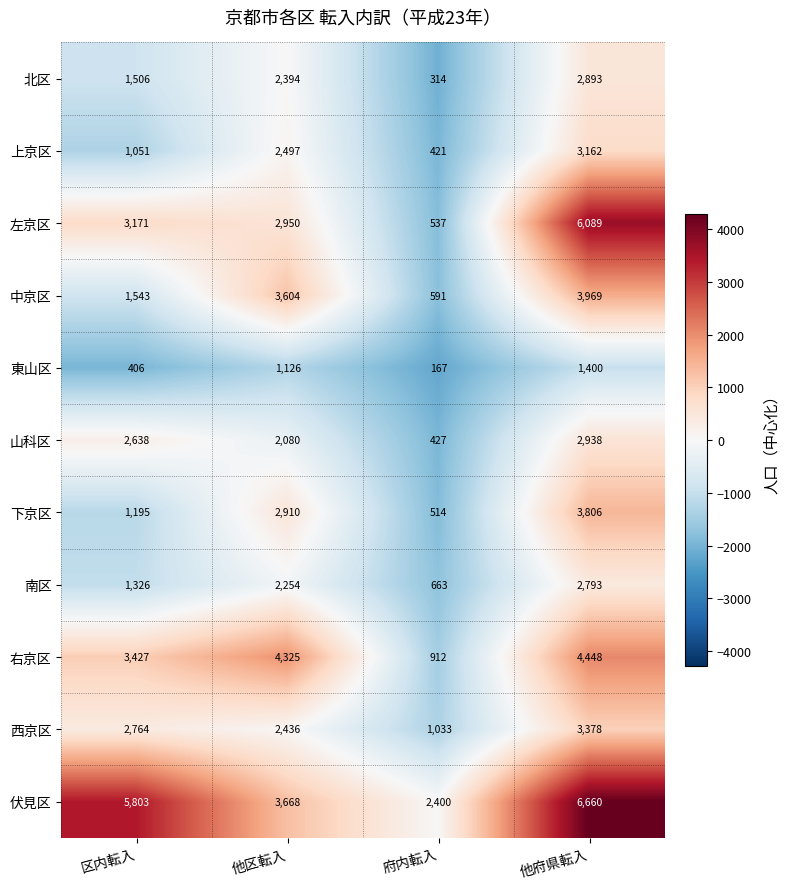

Which series has the largest total across all categories?

伏見区